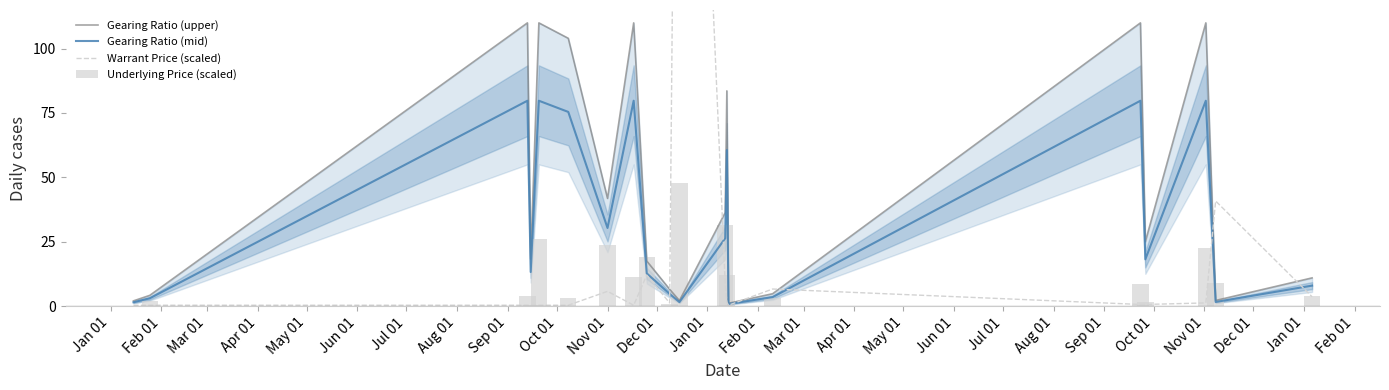

What is the sum of all Underlying Price (scaled) values?

230.0